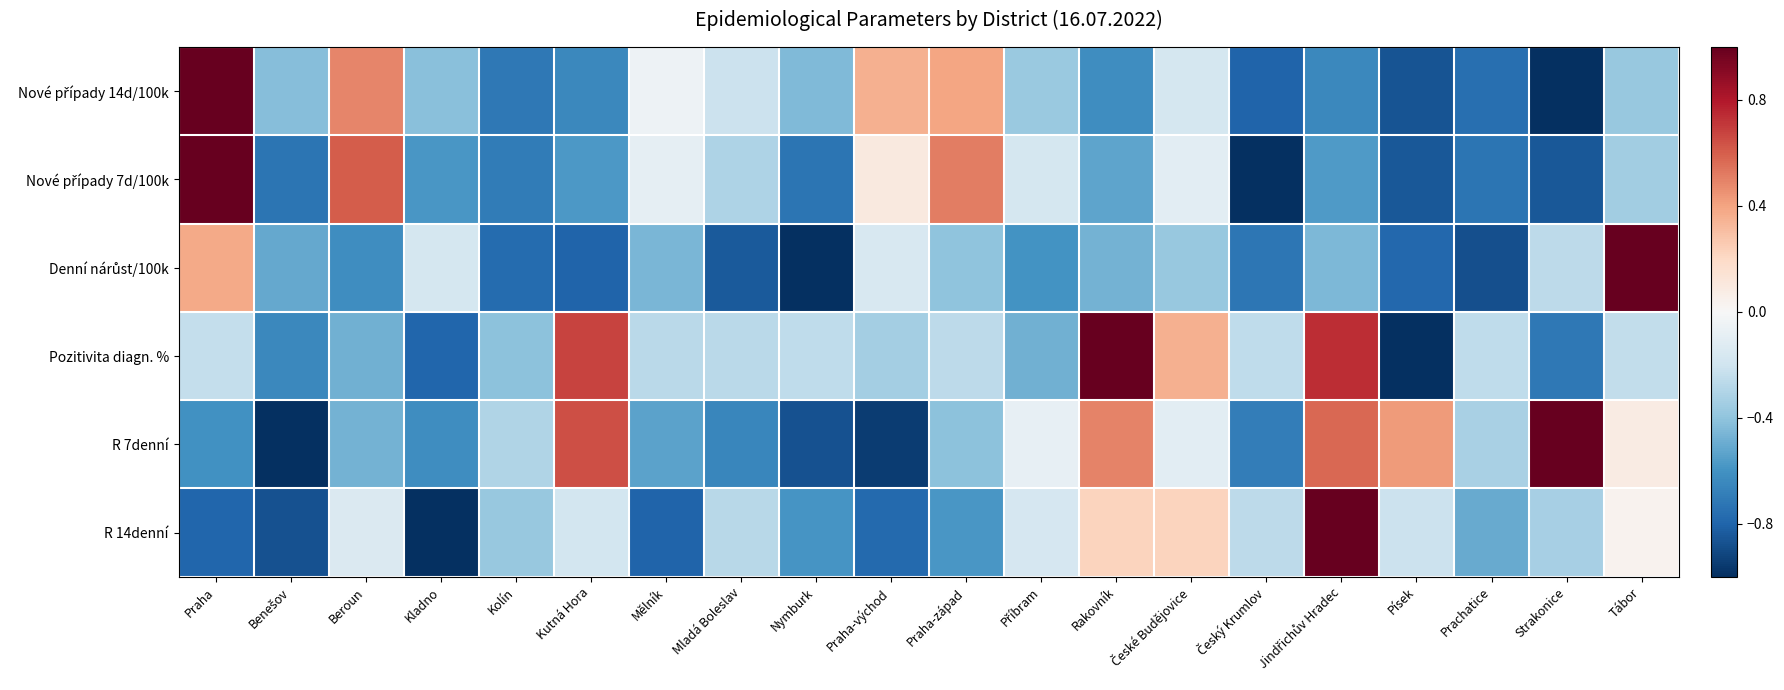

What is the total value across all series at Jindřichův Hradec?

0.6